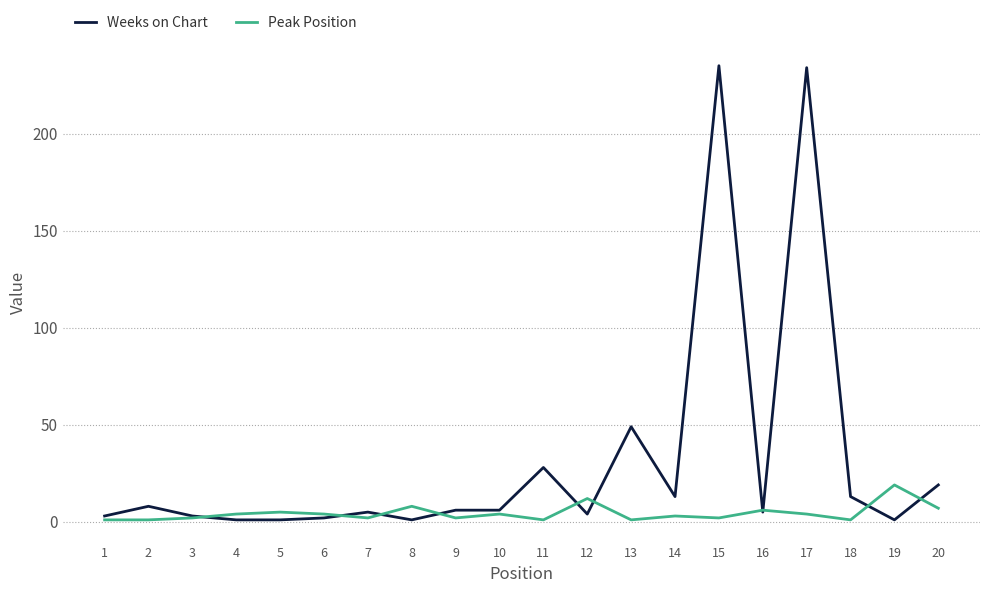

The Weeks on Chart series shows 4 at 12. True or false?

True